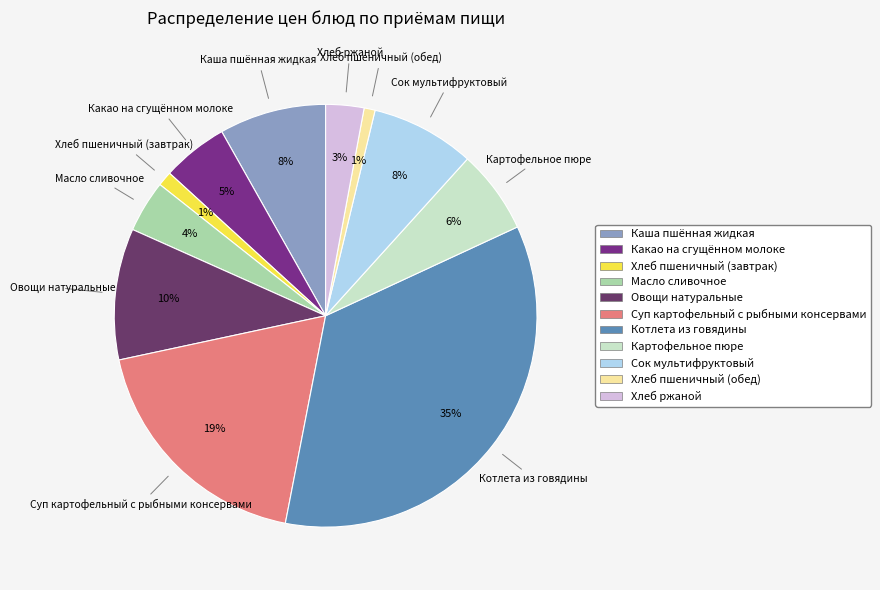

What percentage is the Хлеб пшеничный (завтрак) slice, to the nearest percent?

1%